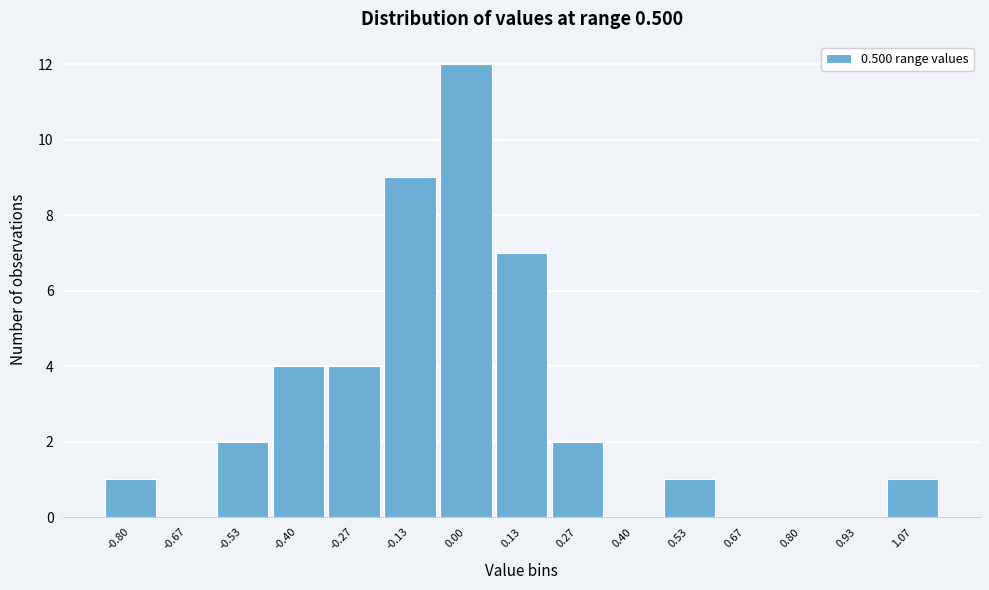

Reading left to right, extract all data points from this chart.

-0.80=1	-0.67=0	-0.53=2	-0.40=4	-0.27=4	-0.13=9	0.00=12	0.13=7	0.27=2	0.40=0	0.53=1	0.67=0	0.80=0	0.93=0	1.07=1